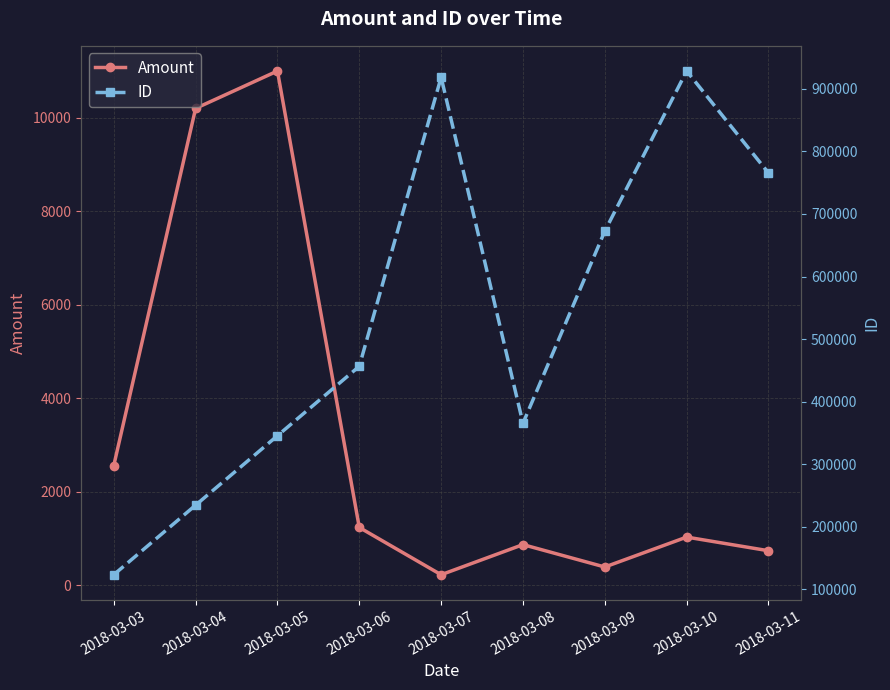

What is the total value across all series at 2018-03-09?

672924